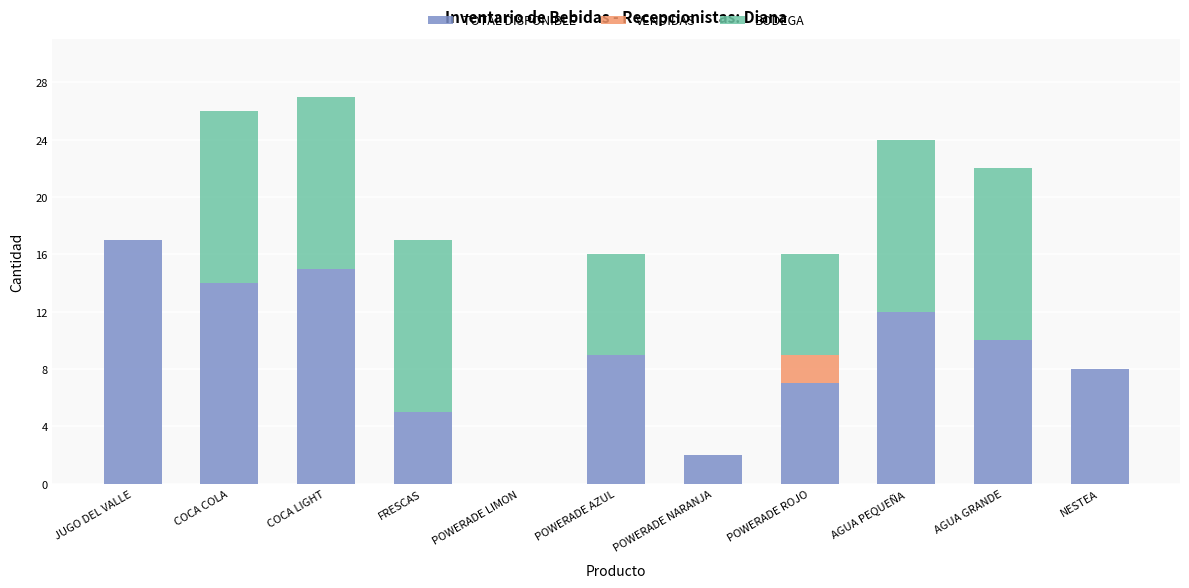

What is the maximum value for TOTAL DISPONIBLE?

17